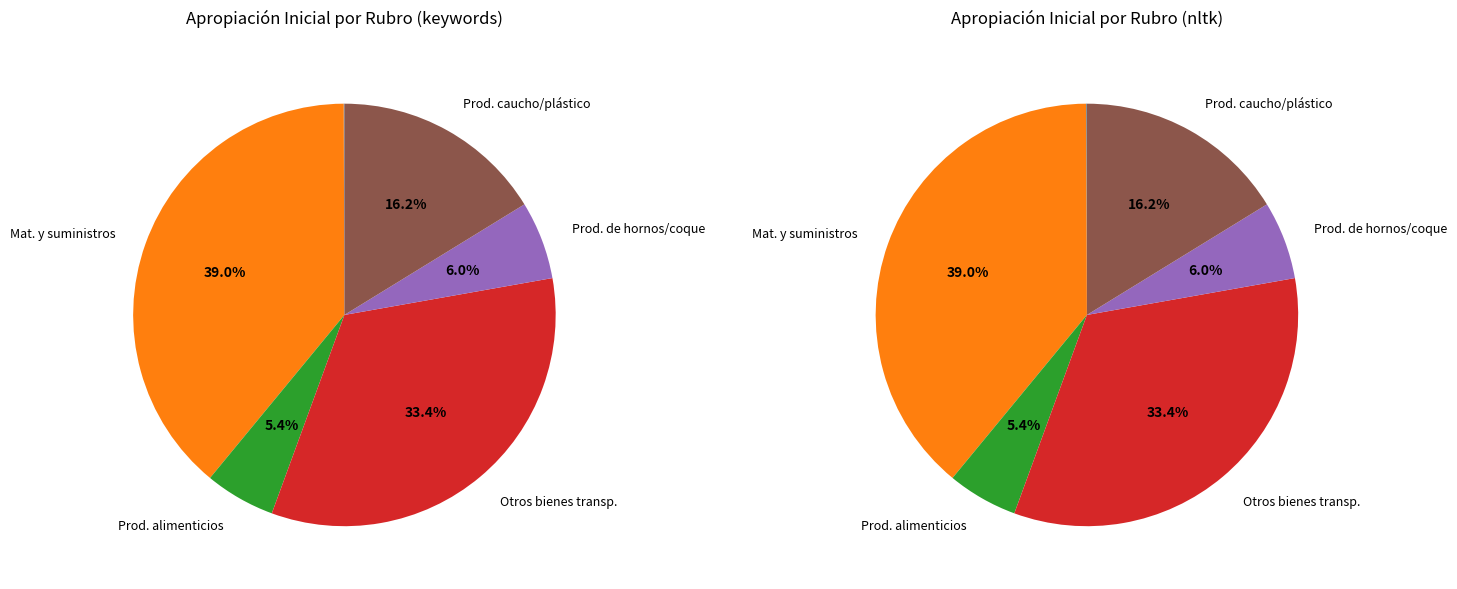

To the nearest percent, what is the combined percentage of Productos alimenticios, bebidas y tabaco and Productos de caucho y plástico?

22%